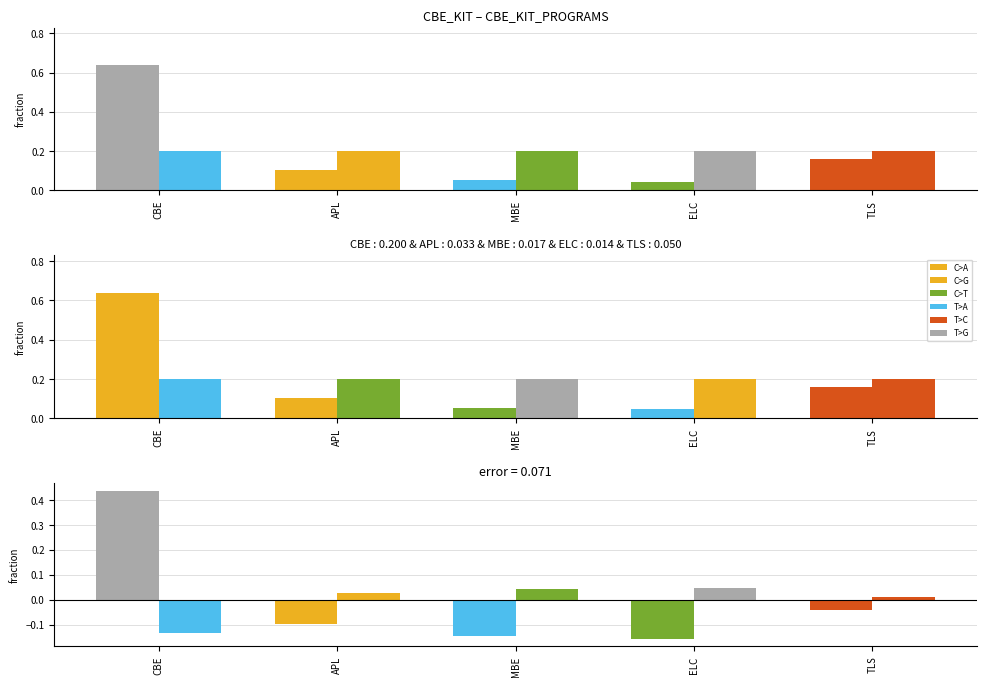

What position from the left is MBE?

3